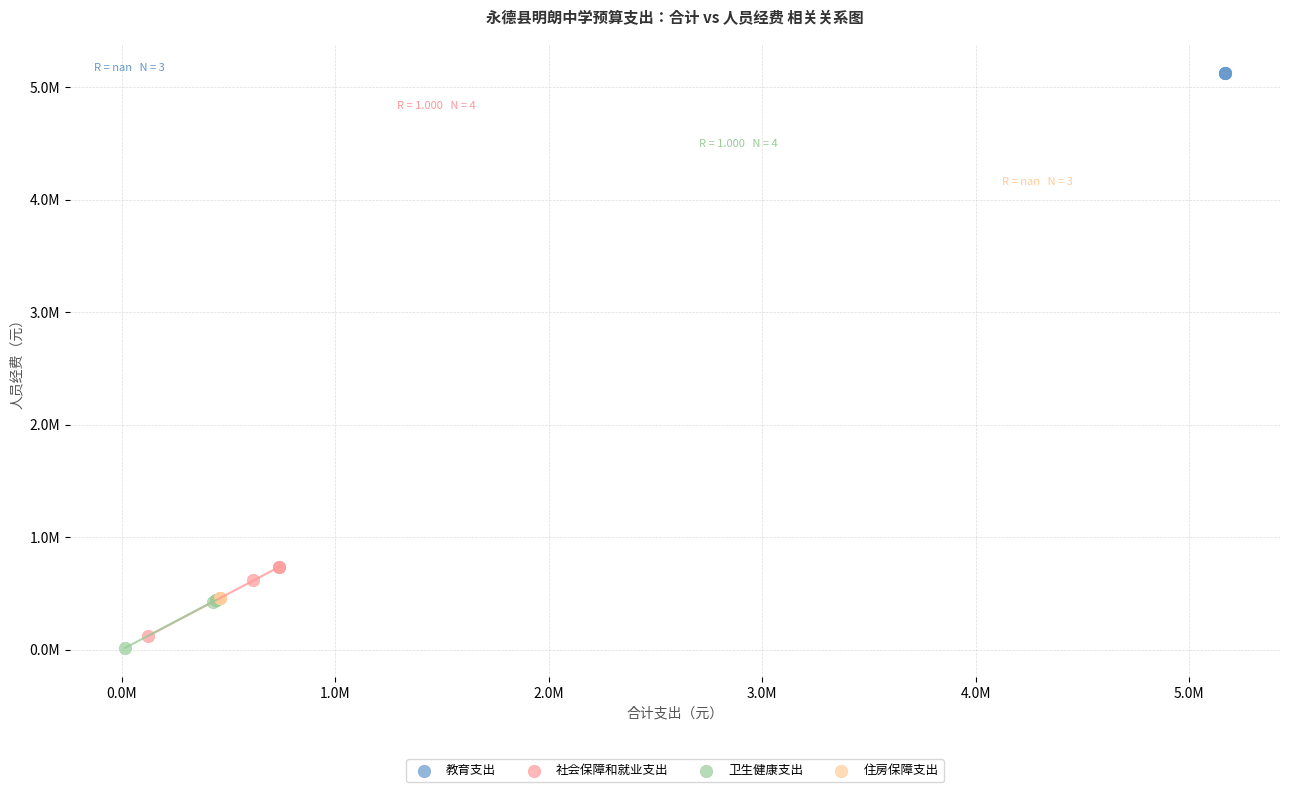

What are all the series names shown in the legend?

教育支出, 社会保障和就业支出, 卫生健康支出, 住房保障支出